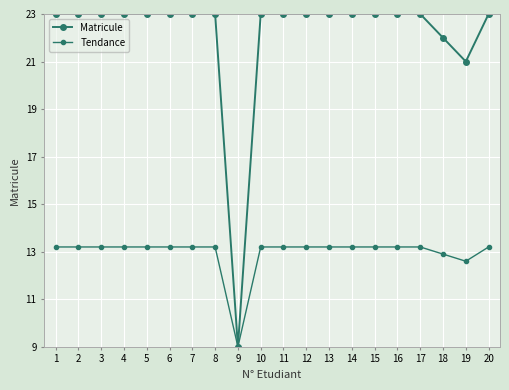

Where is Tendance nearest to the value 11?

19